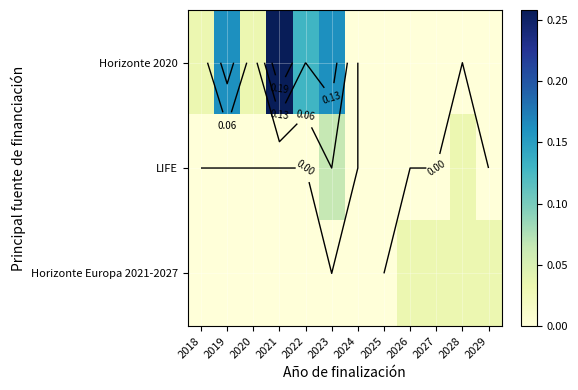

Where is Horizonte Europa 2021-2027 nearest to the value 0?

2018